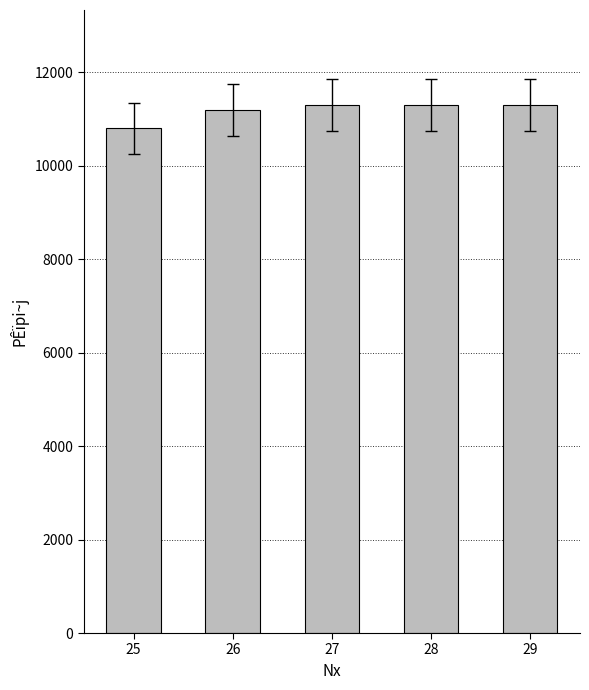

What is the difference between the maximum and minimum values?

500